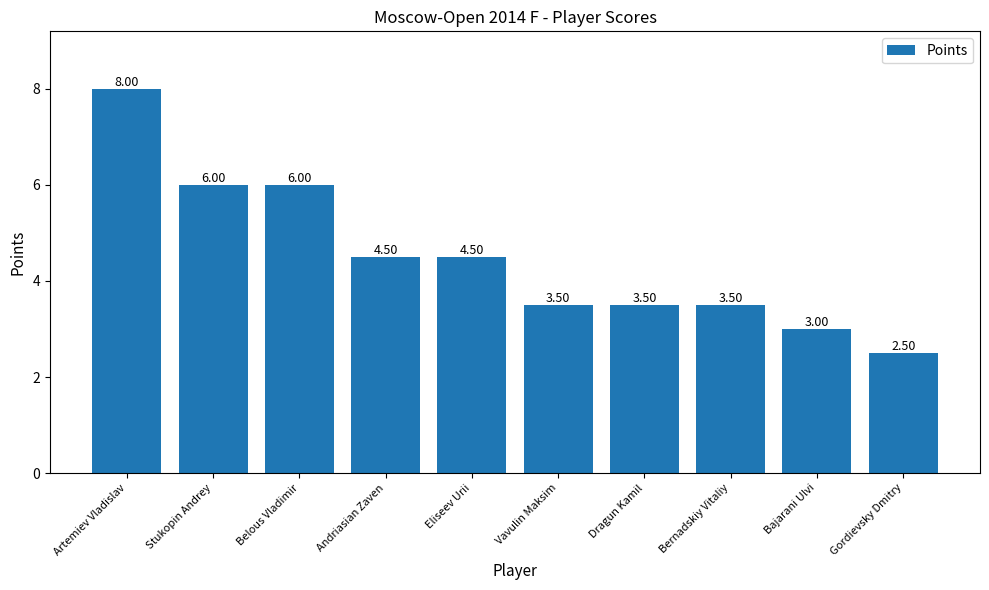

What is the label of the 1st bar from the left?

Artemiev Vladislav